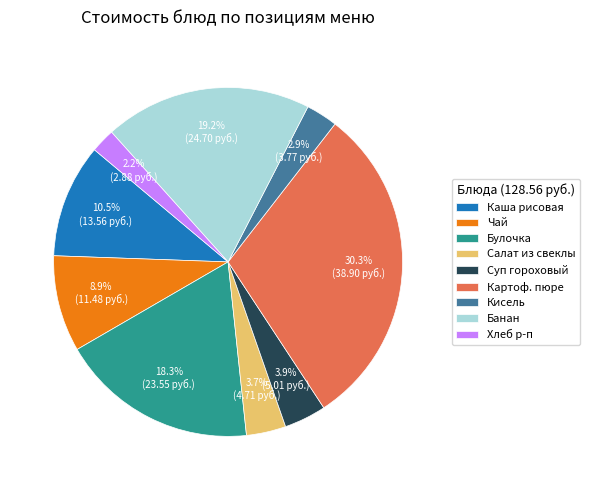

What is the largest slice in the pie chart?

Картоф. пюре